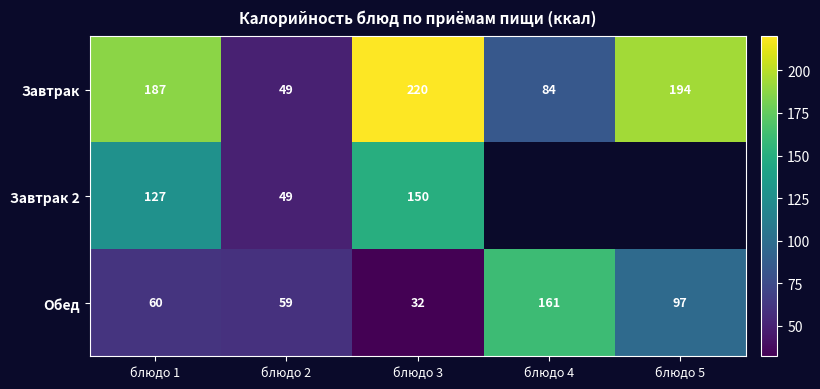

What is the minimum value shown in the chart?

32.0